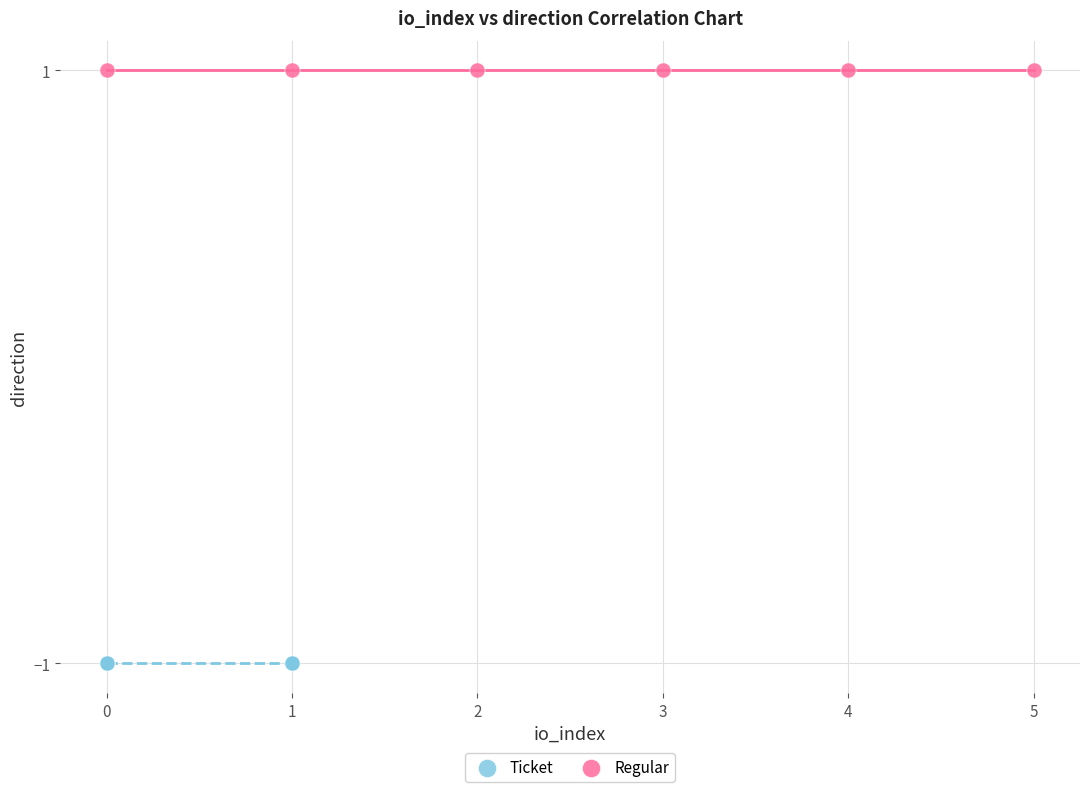

What are all the series names shown in the legend?

Ticket, Regular